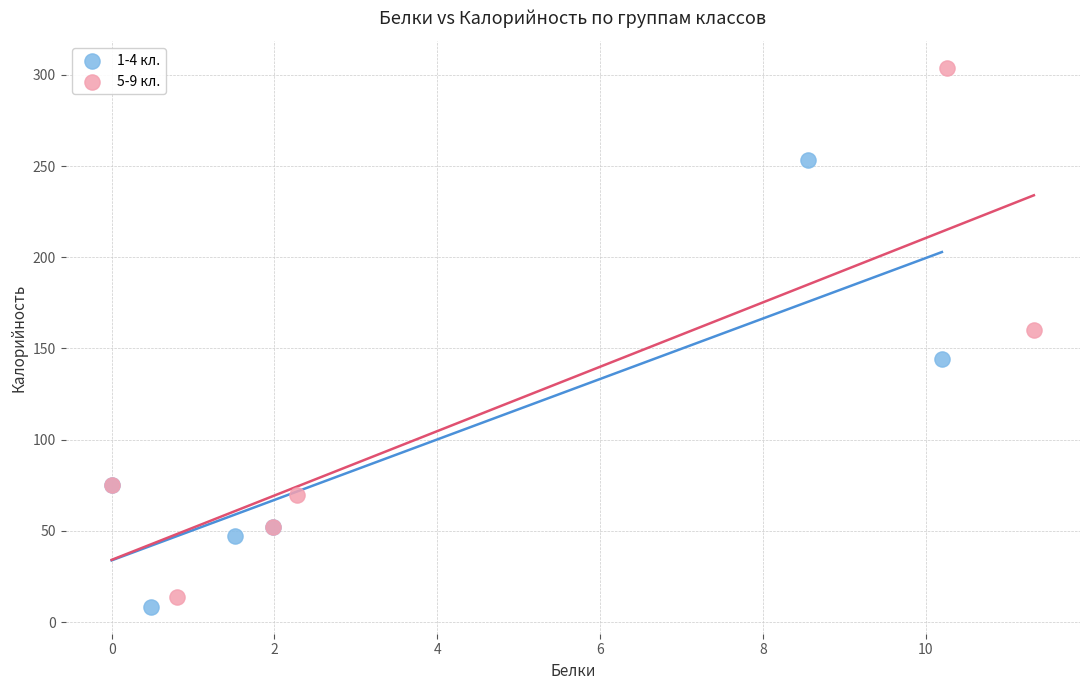

Which series contains the lowest Y value?

1-4 кл.